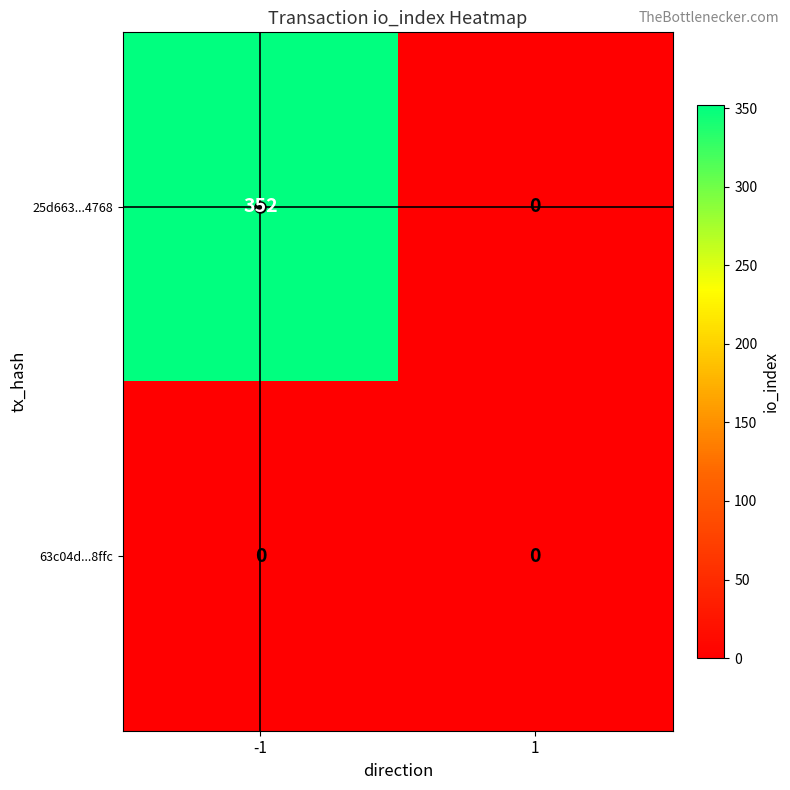

Is the value of 63c04d...8ffc at -1 greater than the value of 25d663...4768 at -1?

No